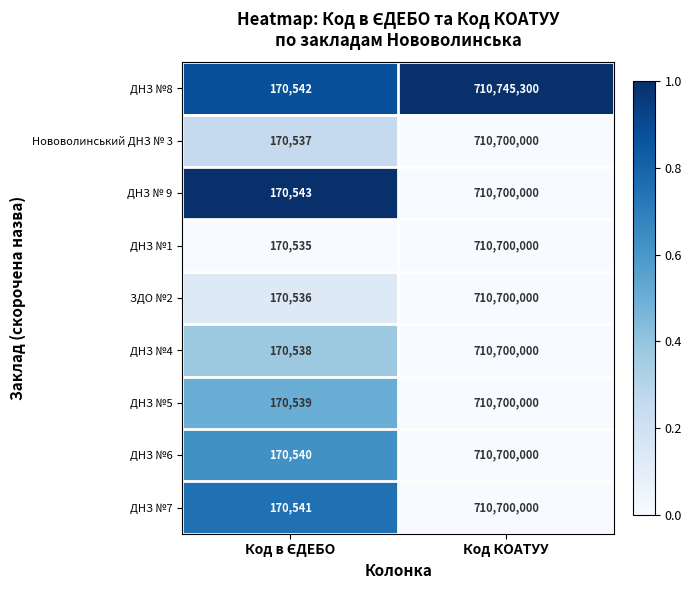

What is the total value across all series at Код КОАТУУ?

6396345300